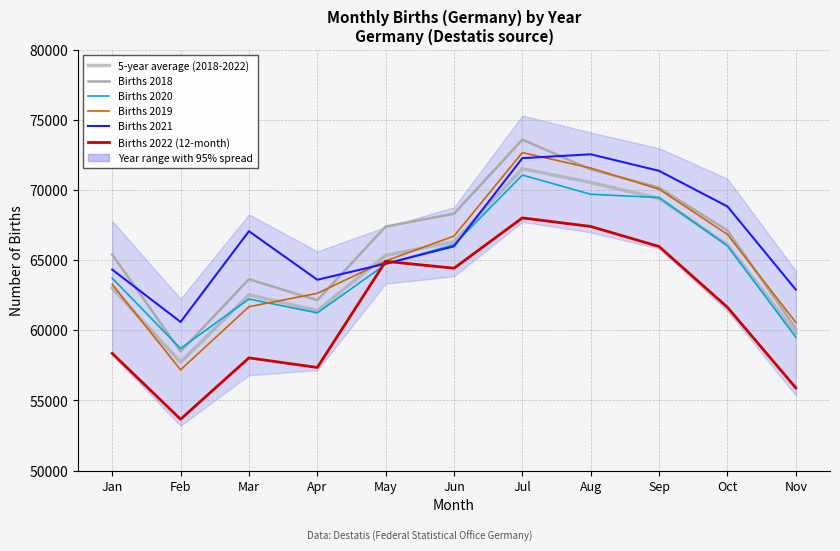

What is the sum of all Births 2022 (12-month) values?

675641.0